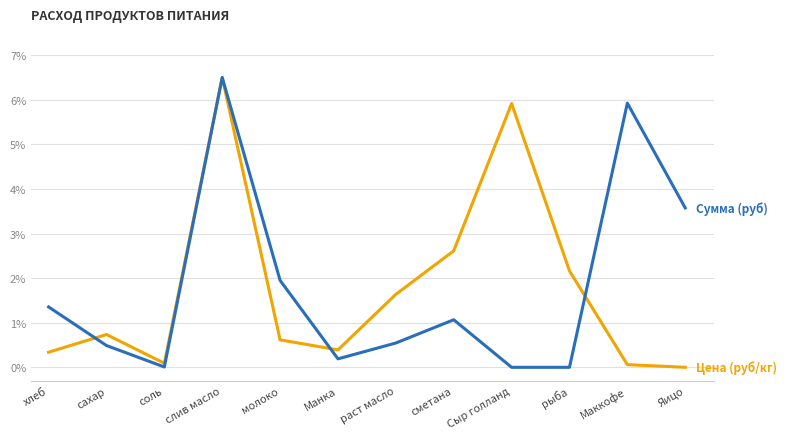

What position from the right is раст масло?

6